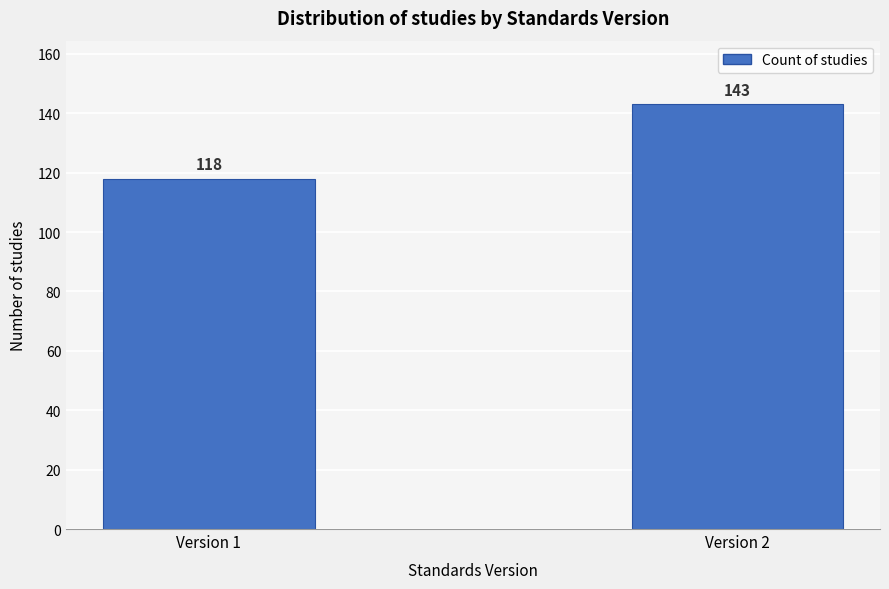

Reading right to left, extract all data points from this chart.

Version 2=143	Version 1=118